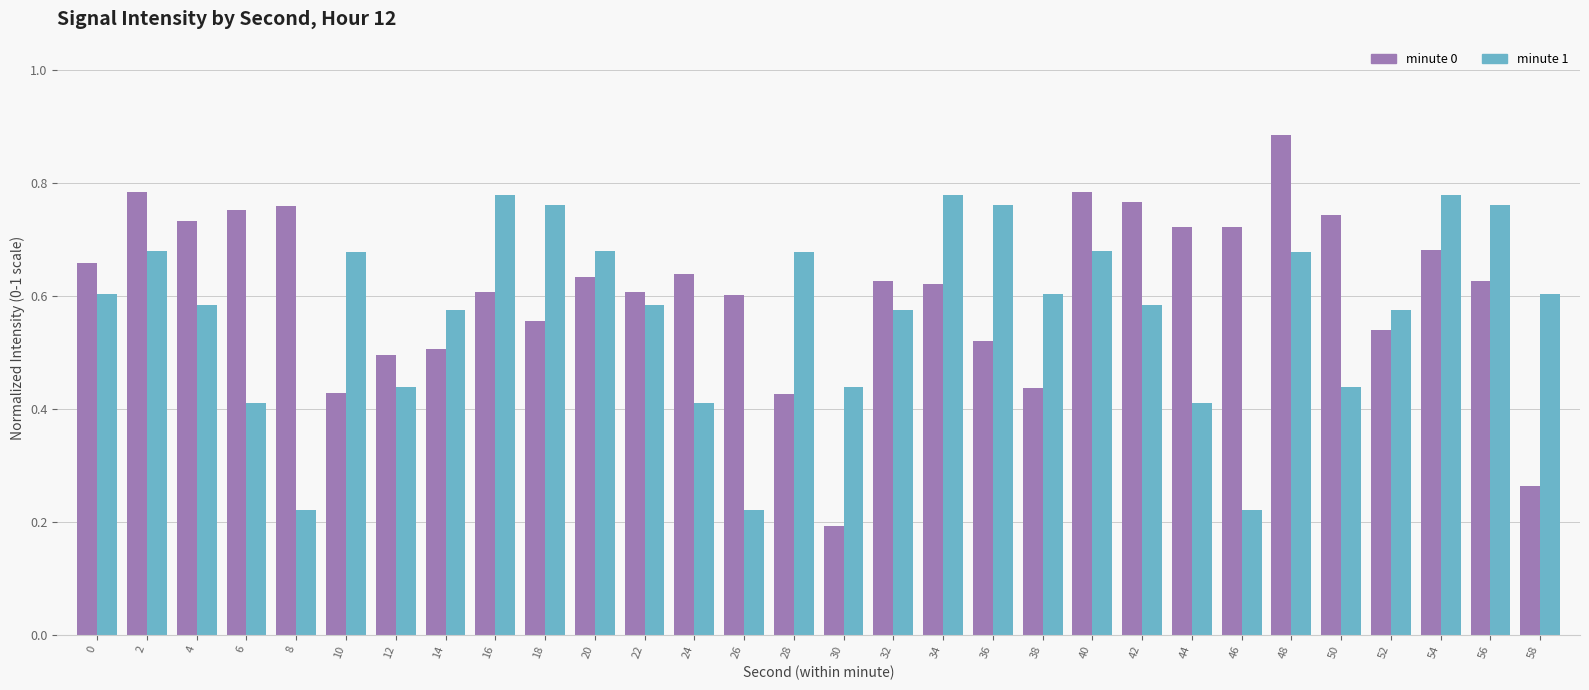

How many data points does each series have?

30